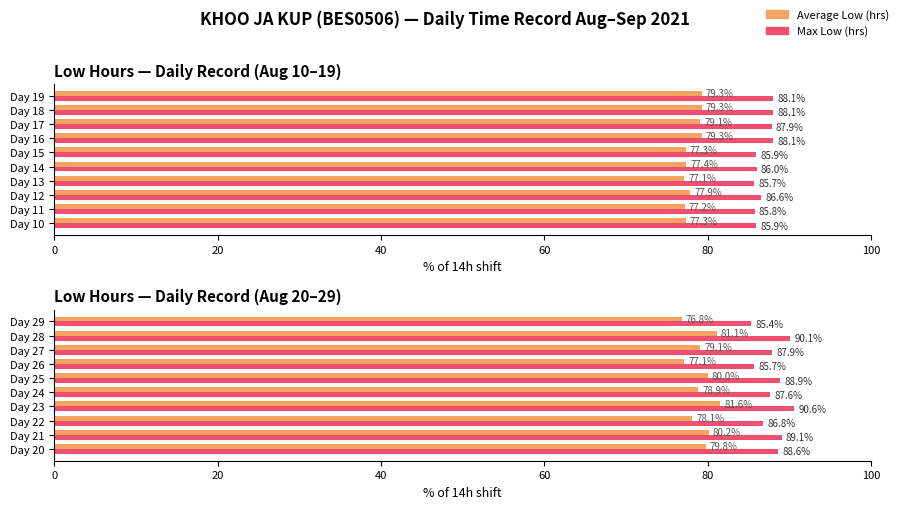

What are all the series names shown in the legend?

Average Low (hrs), Max Low (hrs)